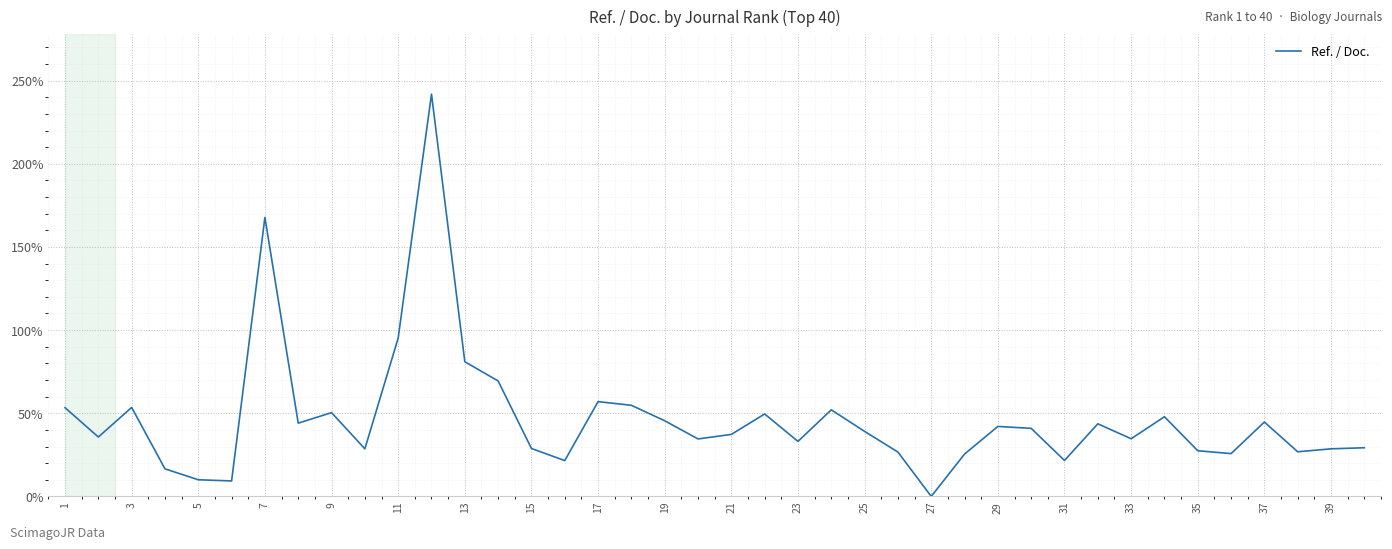

What is the maximum value shown in the chart?

241.9